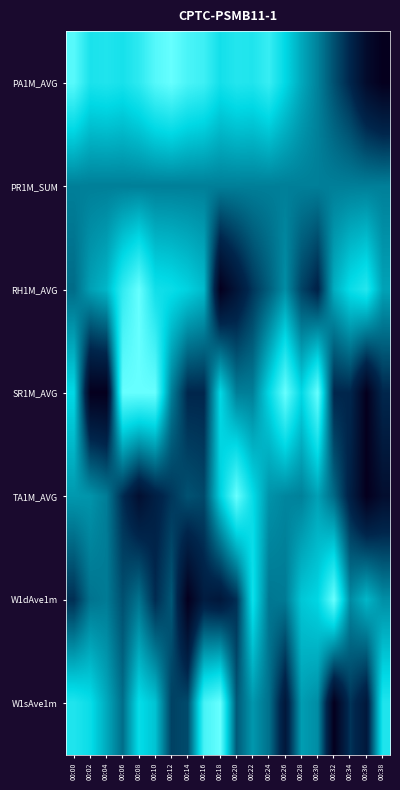

Reading left to right, list all the values displayed in this chart.

PA1M_AVG: 00:00=1.0	00:02=0.8	00:04=0.8	00:06=0.8	00:08=0.9	00:10=1.0	00:12=1.0	00:14=0.9	00:16=0.9	00:18=0.8	00:20=0.8	00:22=0.8	00:24=0.9	00:26=0.8	00:28=0.6	00:30=0.5	00:32=0.4	00:34=0.2	00:36=0.1	00:38=0.0
PR1M_SUM: 00:00=0.5	00:02=0.5	00:04=0.5	00:06=0.5	00:08=0.5	00:10=0.5	00:12=0.5	00:14=0.5	00:16=0.5	00:18=0.5	00:20=0.5	00:22=0.5	00:24=0.5	00:26=0.5	00:28=0.5	00:30=0.5	00:32=0.5	00:34=0.5	00:36=0.5	00:38=0.5
RH1M_AVG: 00:00=0.4	00:02=0.6	00:04=0.7	00:06=0.9	00:08=1.0	00:10=0.8	00:12=0.8	00:14=0.7	00:16=0.7	00:18=0.0	00:20=0.1	00:22=0.3	00:24=0.4	00:26=0.5	00:28=0.3	00:30=0.2	00:32=0.6	00:34=0.8	00:36=0.8	00:38=0.6
SR1M_AVG: 00:00=0.8	00:02=0.0	00:04=0.0	00:06=1.0	00:08=1.0	00:10=1.0	00:12=0.5	00:14=0.2	00:16=0.2	00:18=0.8	00:20=0.5	00:22=0.5	00:24=0.8	00:26=1.0	00:28=0.8	00:30=1.0	00:32=0.2	00:34=0.2	00:36=0.0	00:38=0.2
TA1M_AVG: 00:00=0.6	00:02=0.6	00:04=0.5	00:06=0.3	00:08=0.1	00:10=0.2	00:12=0.3	00:14=0.4	00:16=0.3	00:18=0.7	00:20=1.0	00:22=0.8	00:24=0.6	00:26=0.5	00:28=0.5	00:30=0.6	00:32=0.4	00:34=0.2	00:36=0.0	00:38=0.1
W1dAve1m: 00:00=0.3	00:02=0.5	00:04=0.5	00:06=0.4	00:08=0.5	00:10=0.3	00:12=0.4	00:14=0.0	00:16=0.2	00:18=0.2	00:20=0.3	00:22=0.8	00:24=0.5	00:26=0.5	00:28=0.7	00:30=0.7	00:32=1.0	00:34=0.5	00:36=0.7	00:38=0.5
W1sAve1m: 00:00=0.8	00:02=0.8	00:04=0.6	00:06=0.5	00:08=0.8	00:10=0.7	00:12=0.3	00:14=0.4	00:16=0.9	00:18=1.0	00:20=0.4	00:22=0.6	00:24=0.5	00:26=0.2	00:28=0.6	00:30=0.5	00:32=0.0	00:34=0.3	00:36=0.2	00:38=0.8